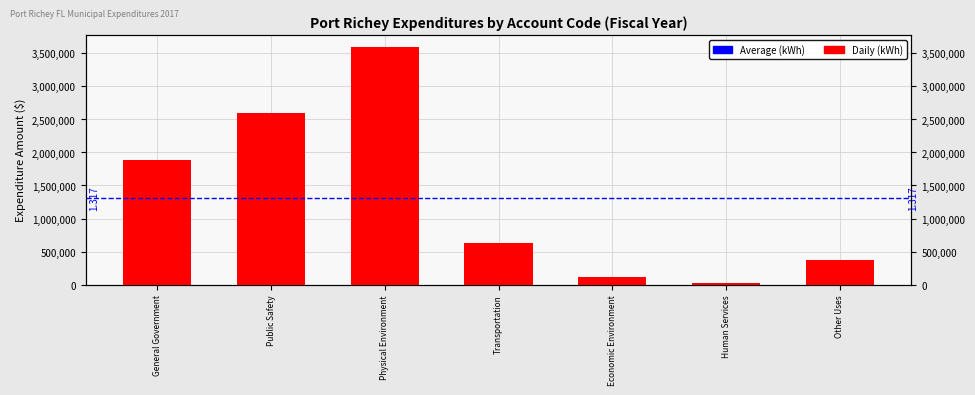

At which category does the chart reach its minimum across all series?

Human Services